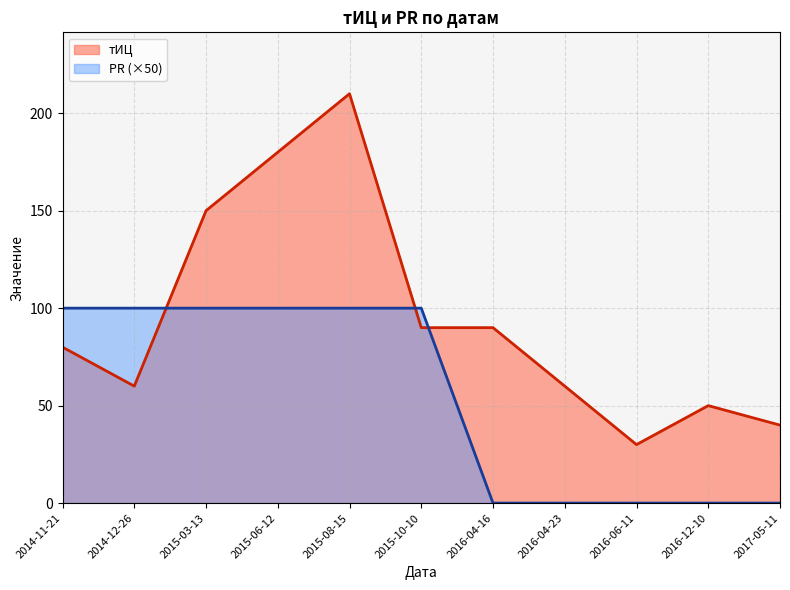

The value of тИЦ at 2015-10-10 is 158. True or false?

False